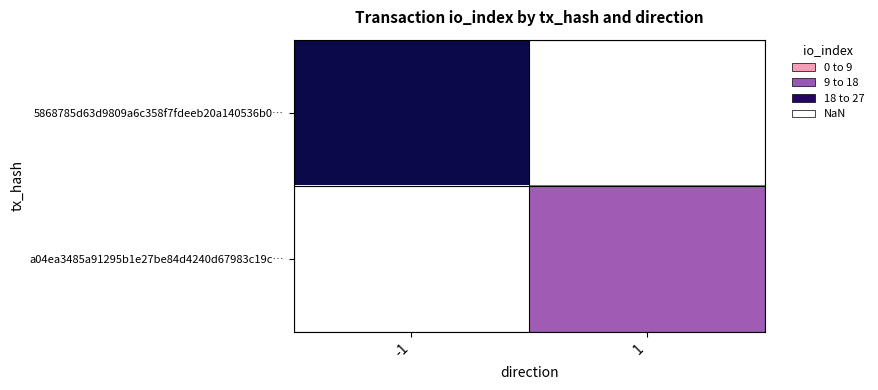

What is the maximum value shown in the chart?

27.0